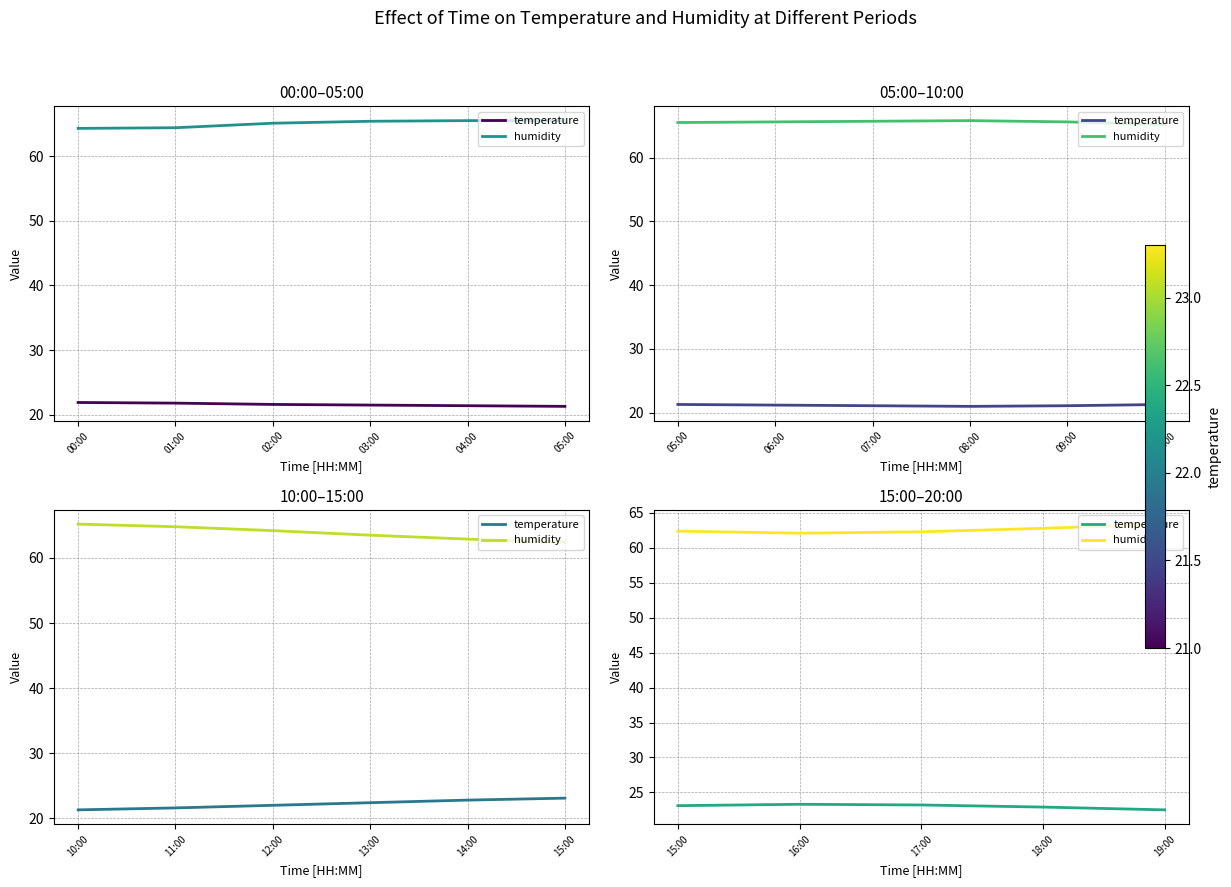

Which series has the widest spread of values?

humidity